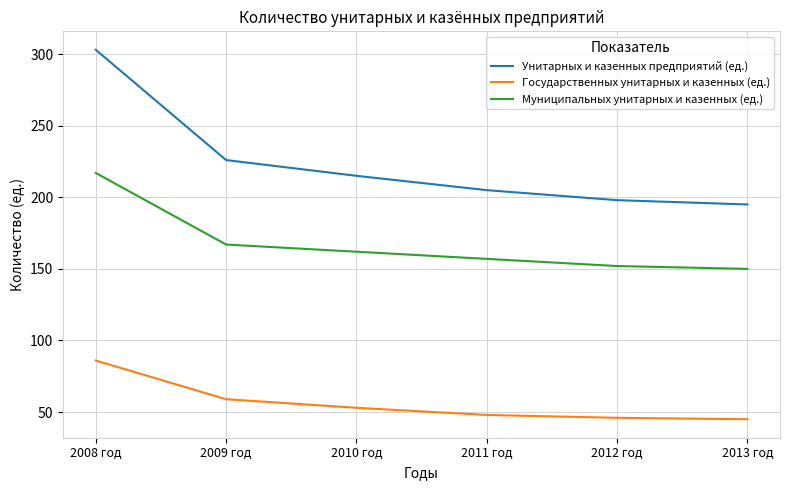

True or false: Муниципальных унитарных и казенных (ед.) has more than 2 interior local peaks.

False